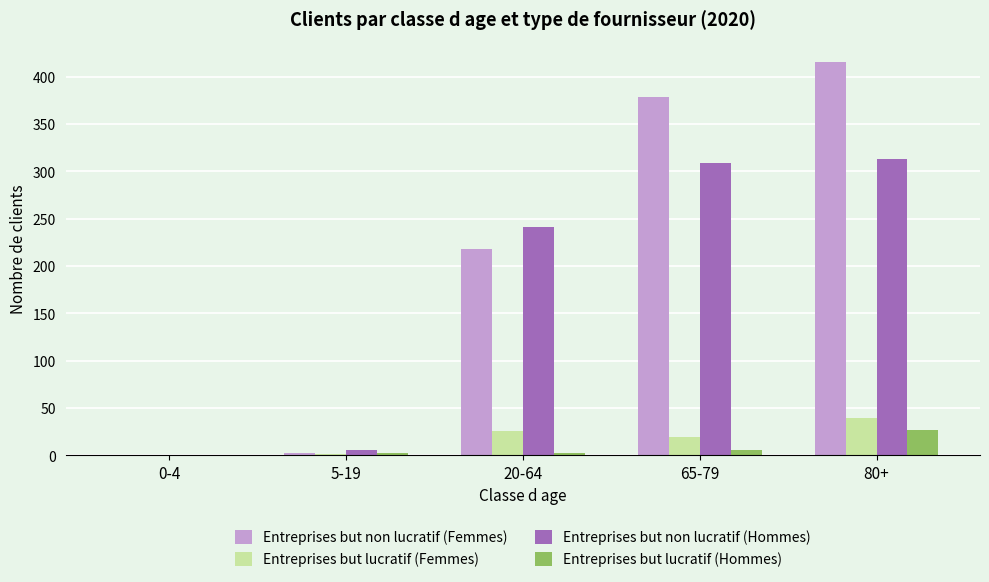

What is the sum of all Entreprises but lucratif (Hommes) values?

38